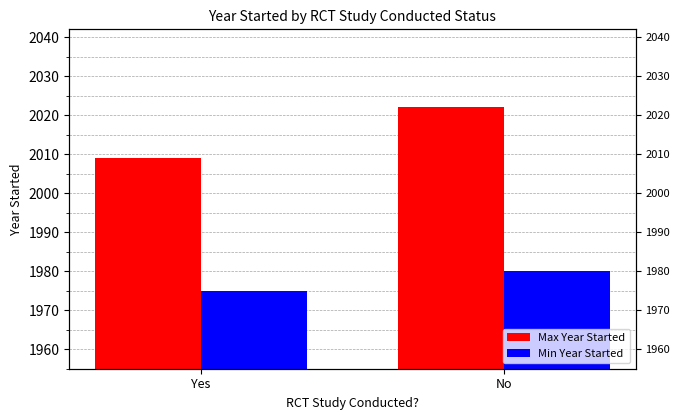

How many data points in Max Year Started are less than 2022?

1